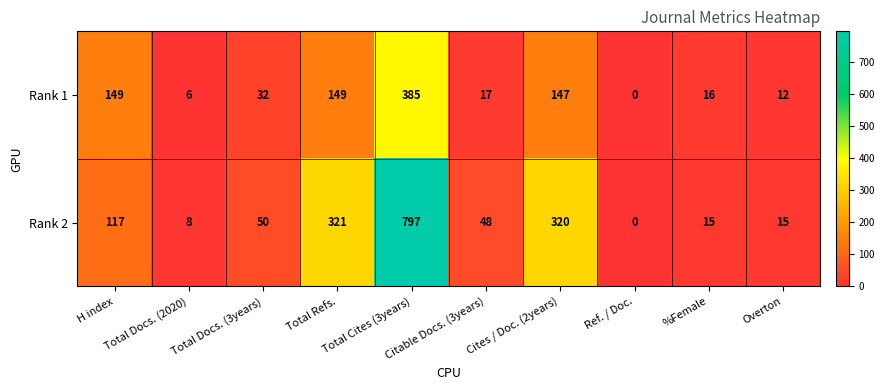

What is the highest value of the Rank 2 series?

797